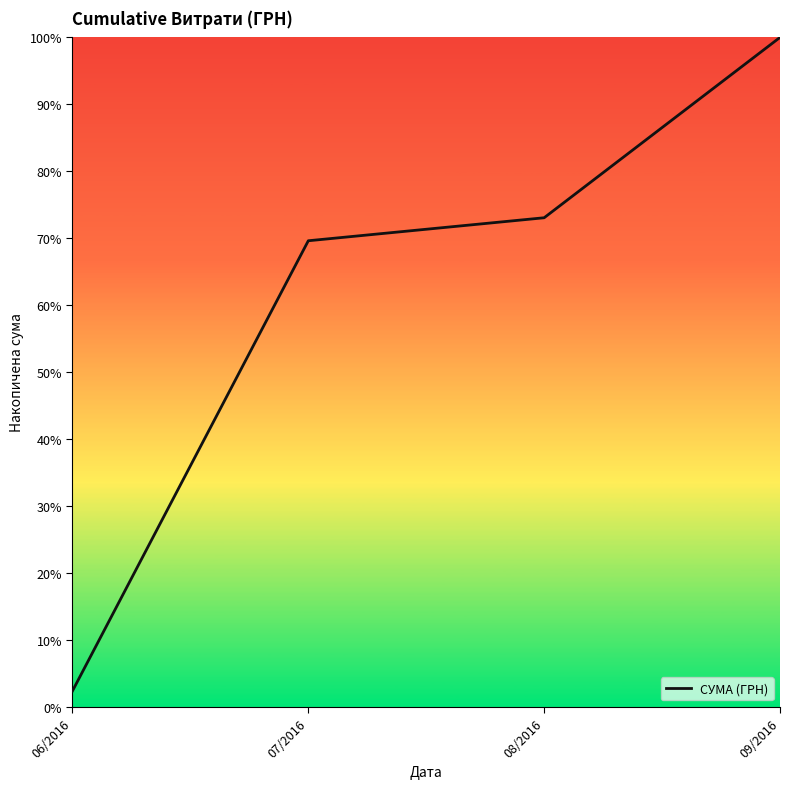

Does the chart display data point markers on the line(s)?

No